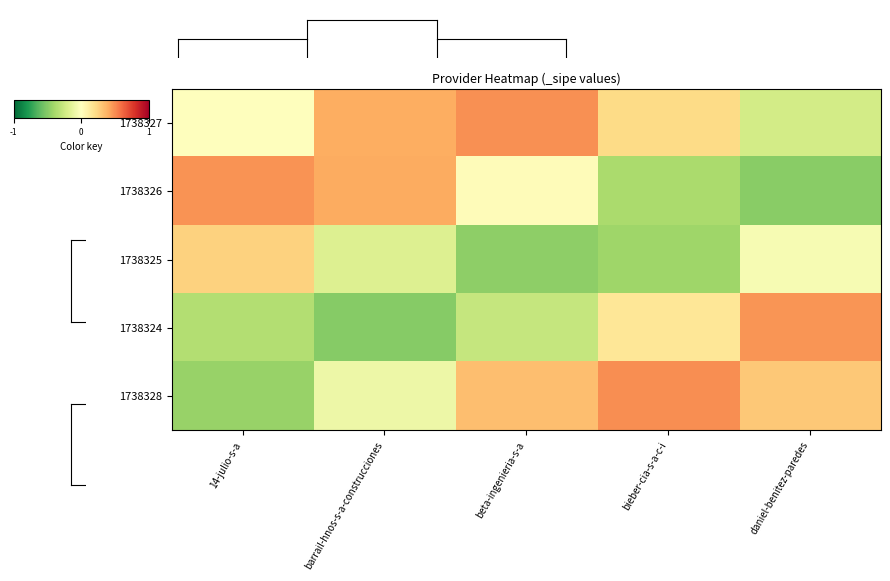

What is the spread (max minus min) of values at barrail-hnos-s-a-construcciones?

0.9